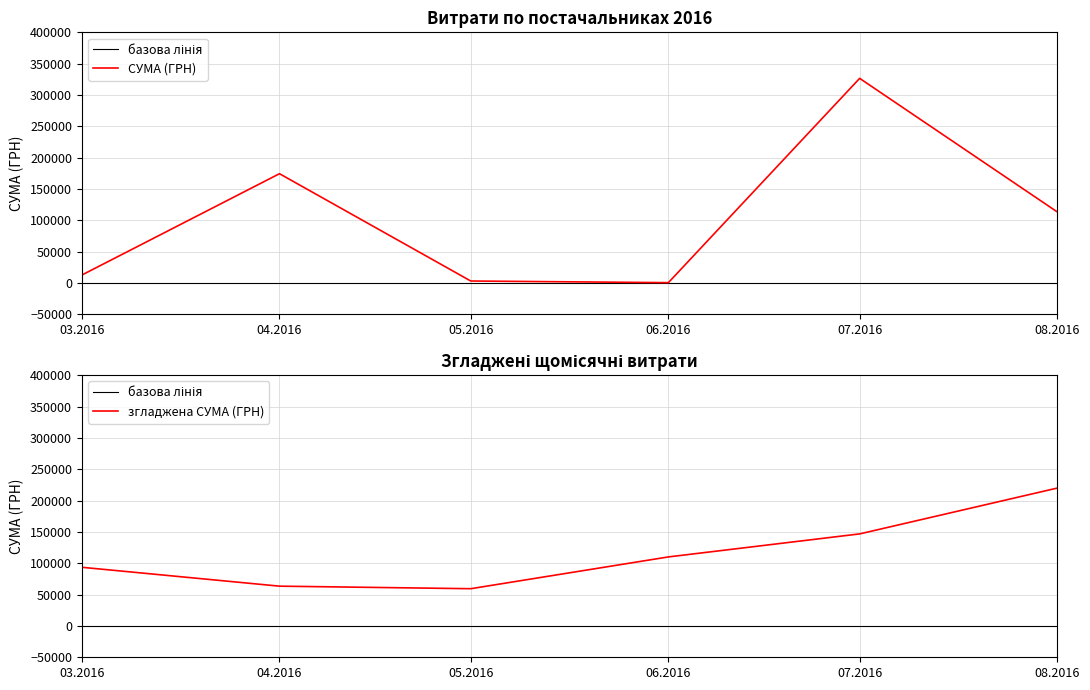

Where is the first local minimum for СУМА (ГРН)?

06.2016